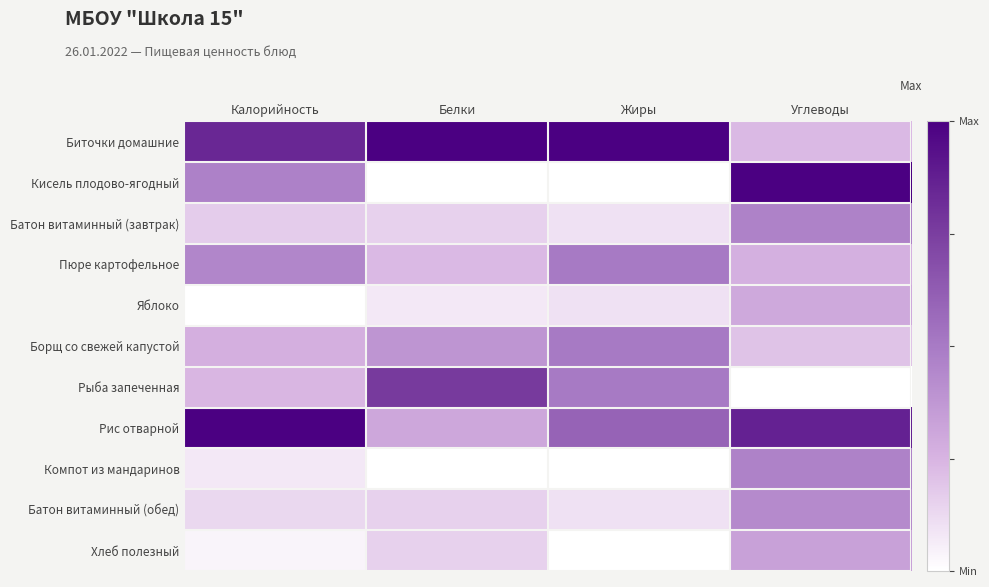

Count the number of categories in the chart.

4